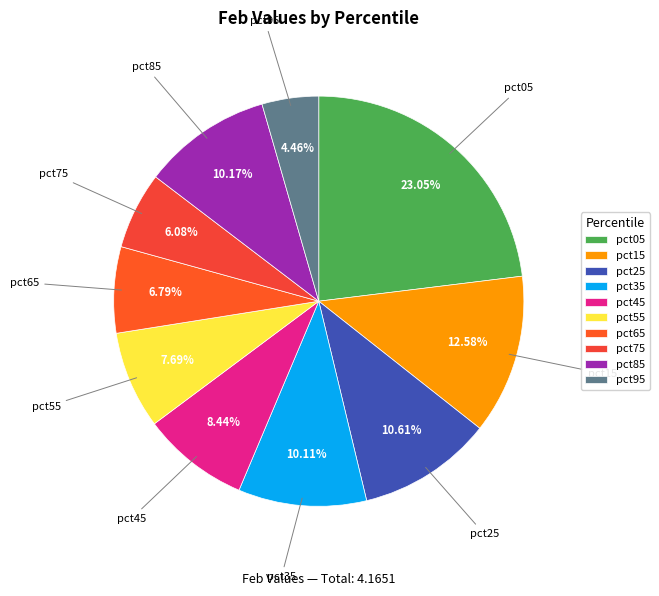

The pct65 slice represents 14% of the pie. True or false?

False